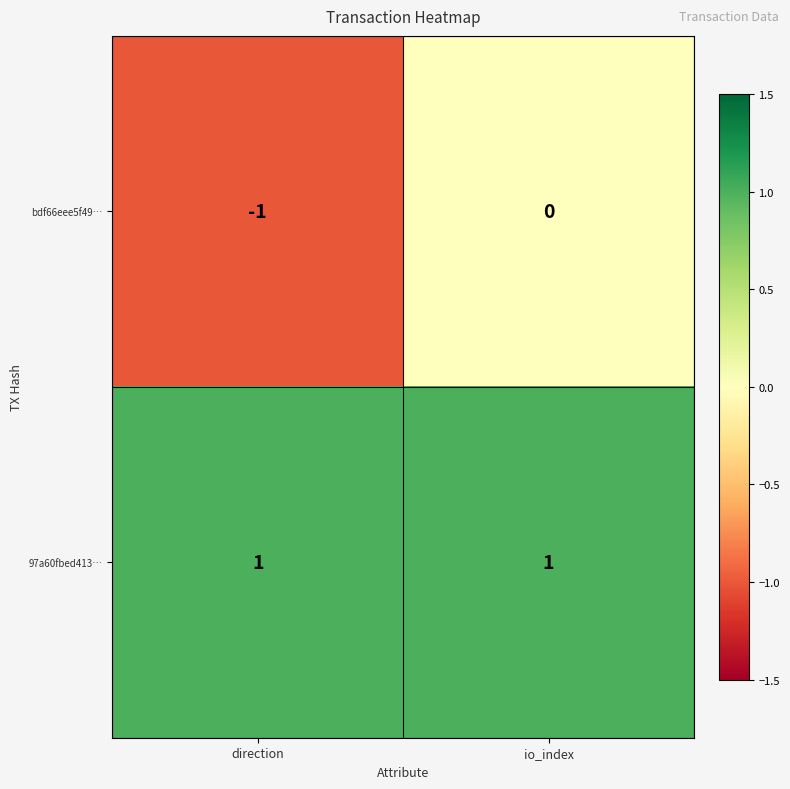

Which series has the largest range (max minus min)?

bdf66eee5f49…